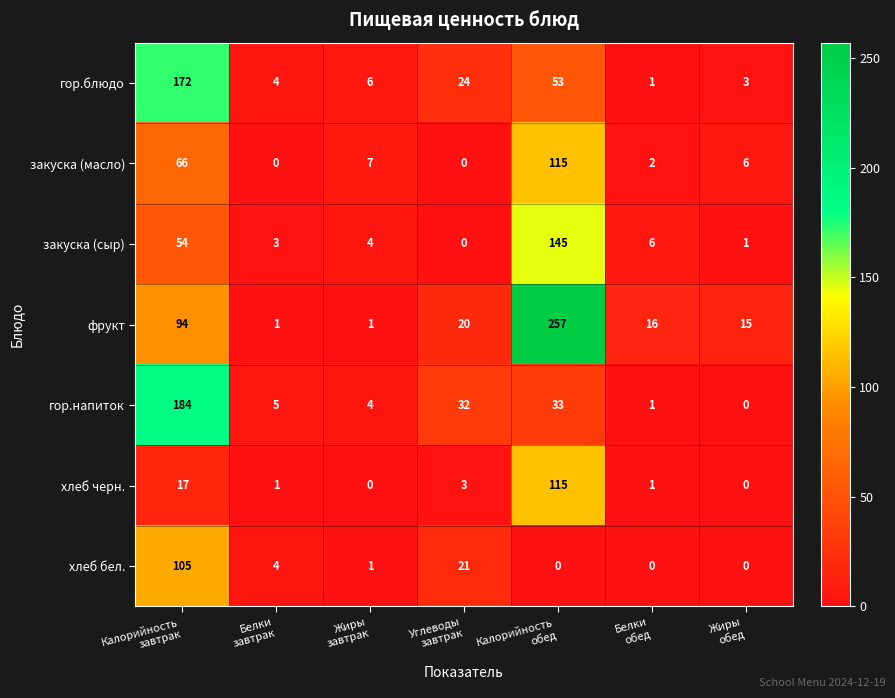

What is the sum of all гор.блюдо values?

263